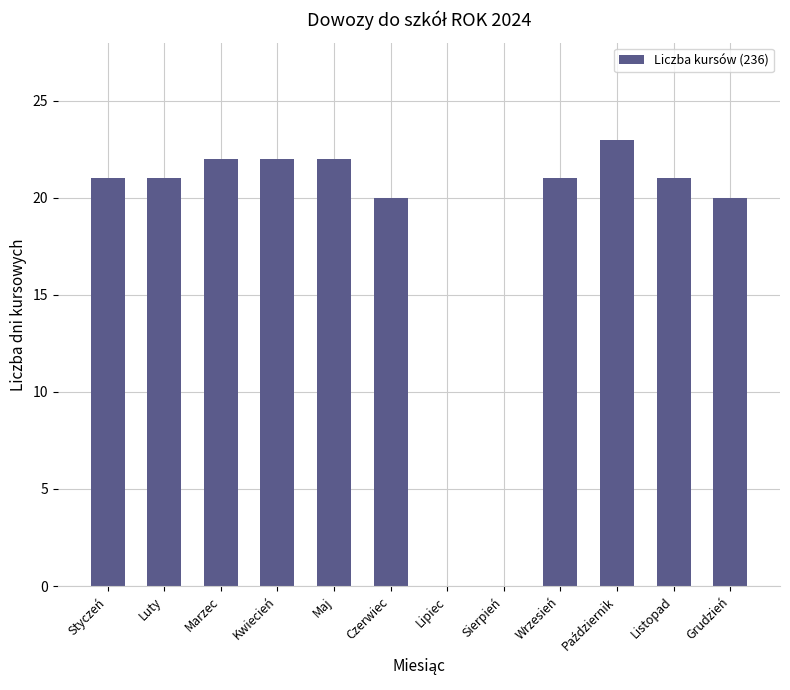

The value at Wrzesień is 15. True or false?

False